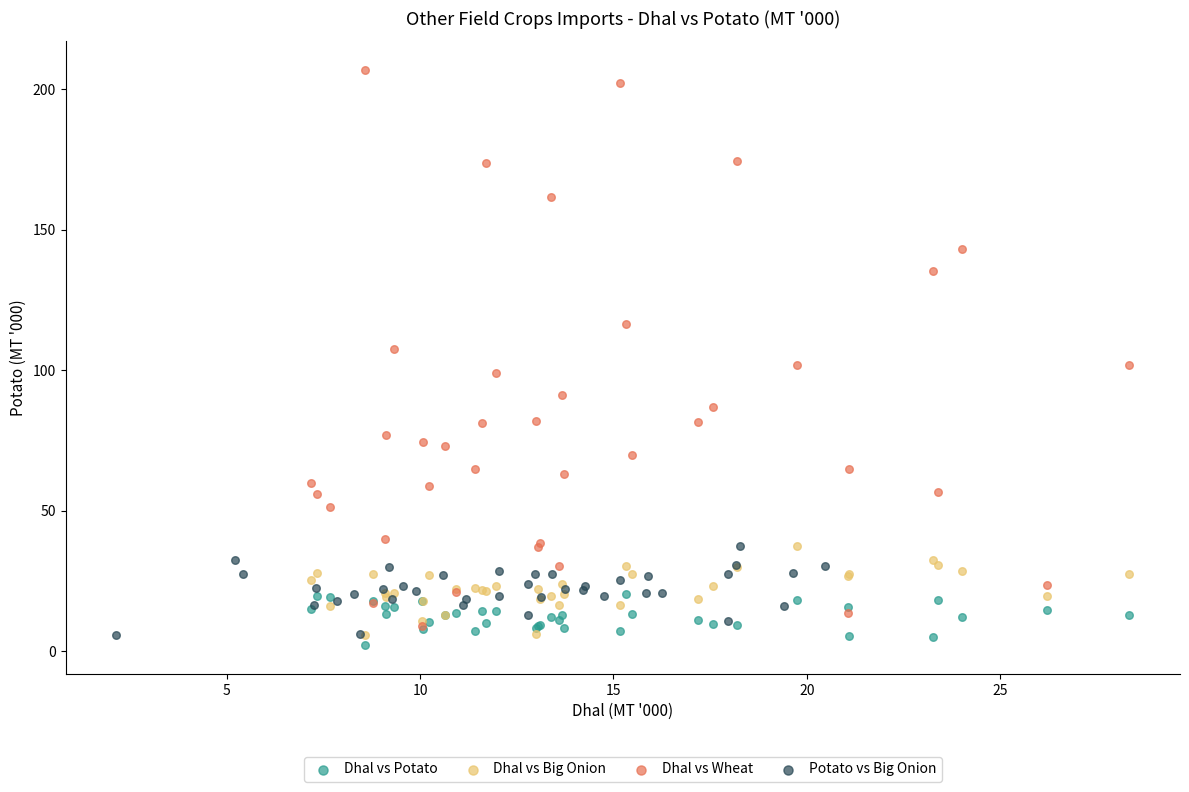

What are all the series names shown in the legend?

Dhal vs Potato, Dhal vs Big Onion, Dhal vs Wheat, Potato vs Big Onion